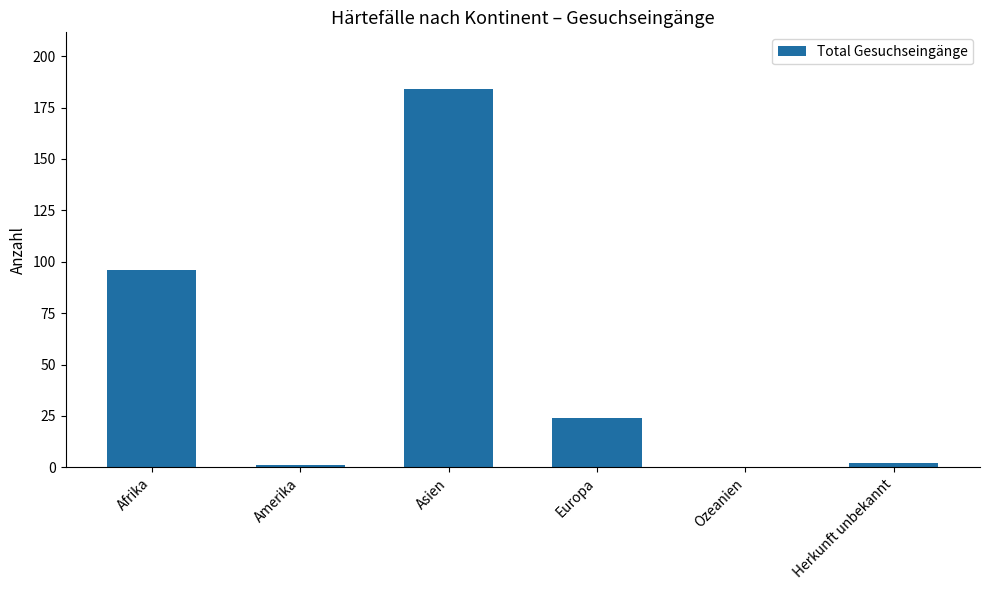

The value at Afrika is 96. True or false?

True